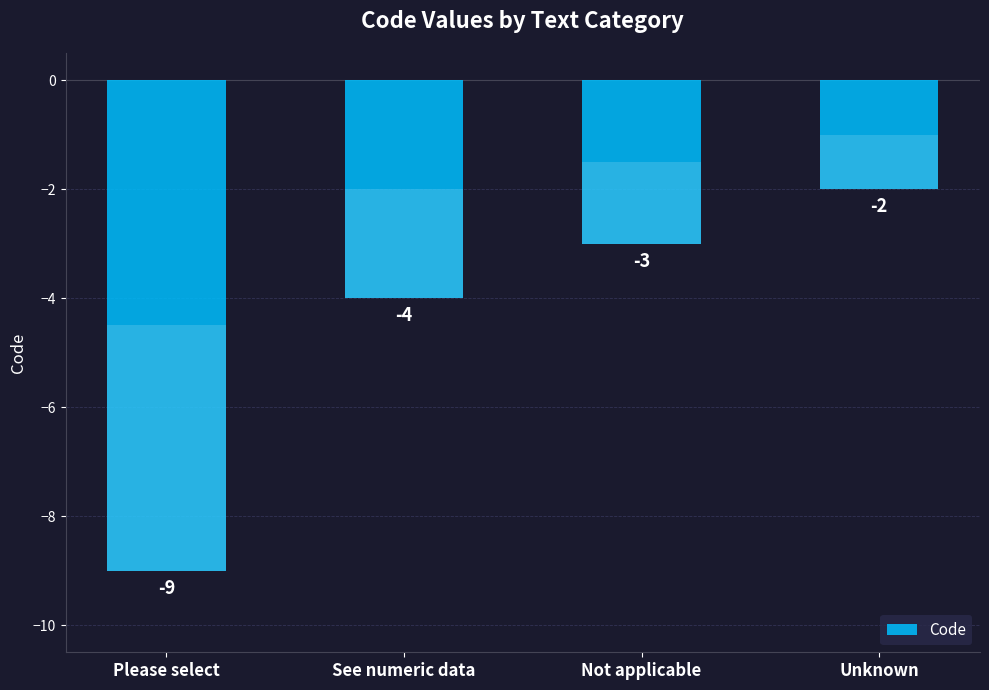

What is the change in value from Not applicable to Unknown?

+1